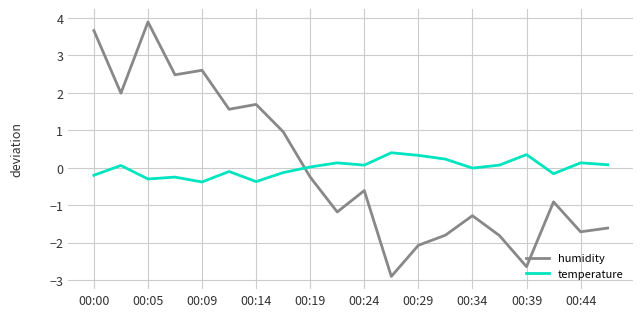

How many intersections are there between temperature and humidity?

1